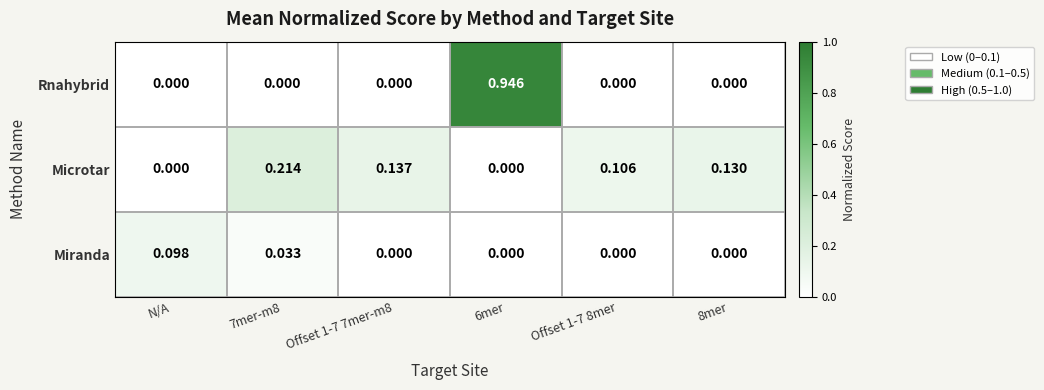

List the series in order of their overall mean, highest first.

Rnahybrid, Microtar, Miranda